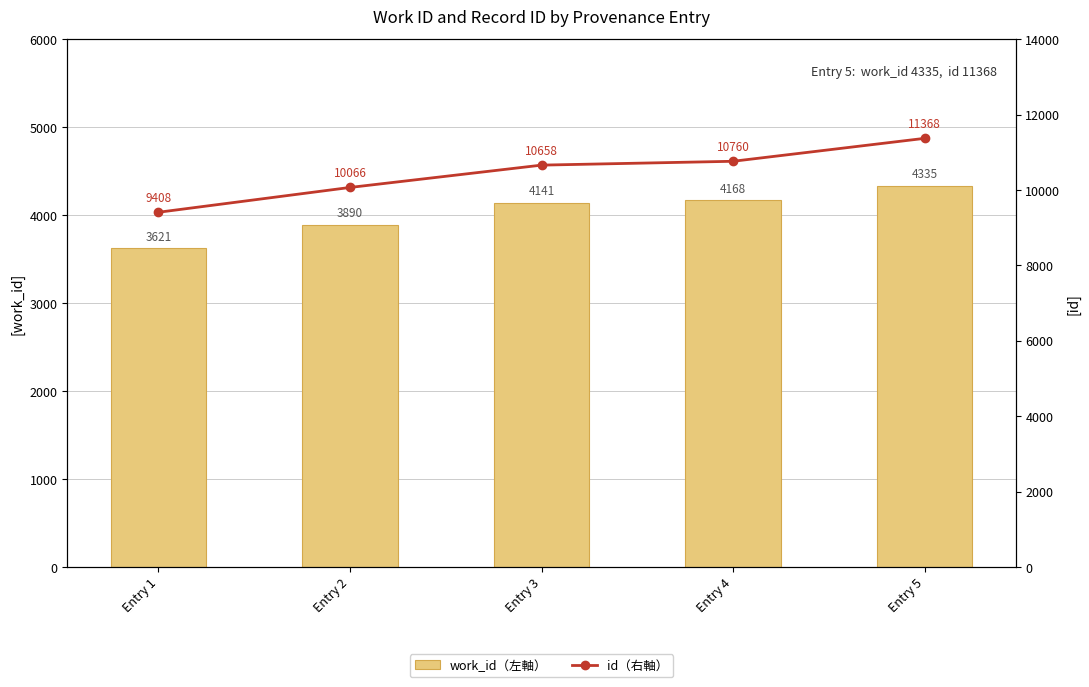

What are all the series names shown in the legend?

work_id（左軸）, id（右軸）